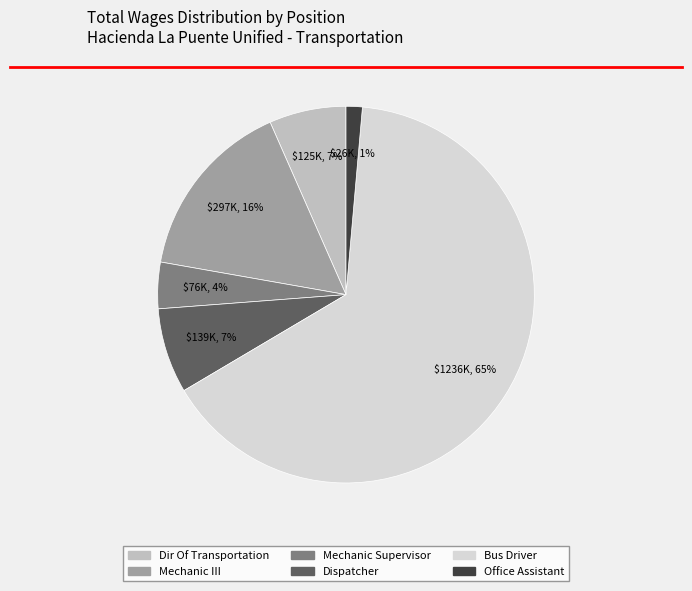

The Dir Of Transportation slice represents 21% of the pie. True or false?

False